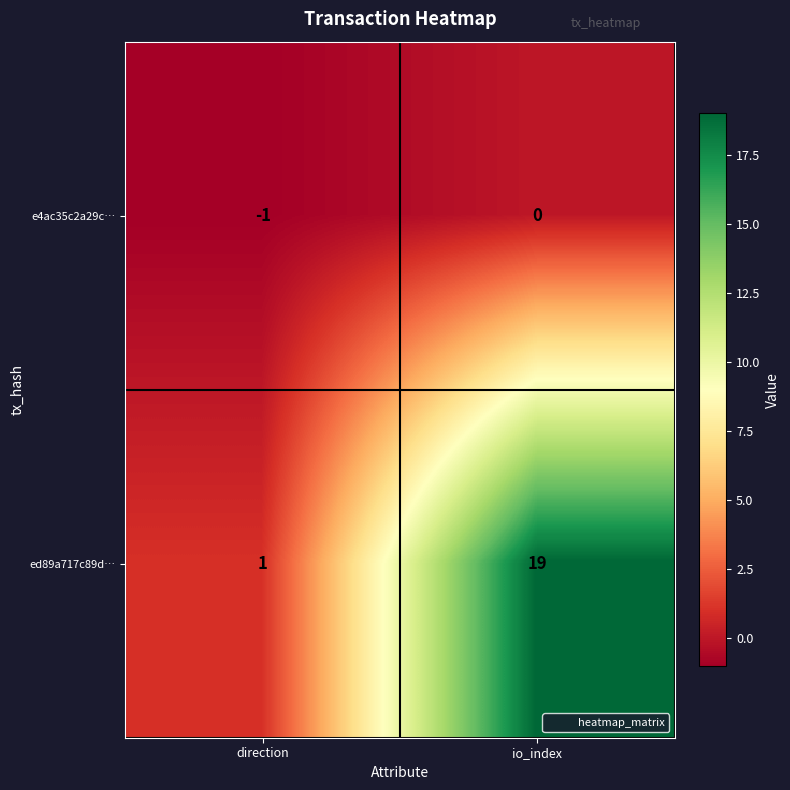

The e4ac35c2a29c… series shows 0 at direction. True or false?

False